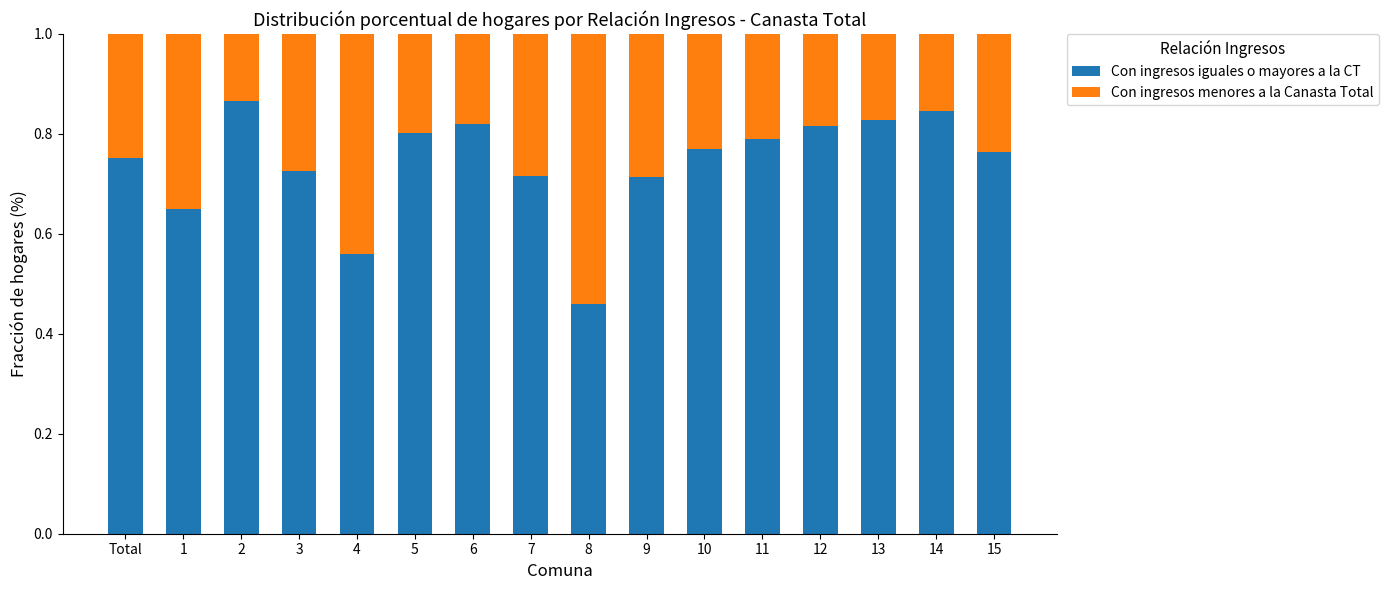

At which label does Con ingresos iguales o mayores a la CT reach its minimum?

8